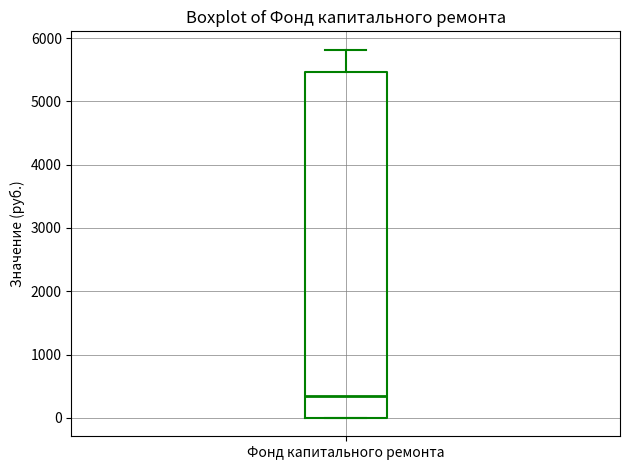

Read this box plot against the y-axis: the position of the median line, the range covered by the box, and the ends of both whiskers. The values are not printed on the chart, so give them approximately, as read against the axis.

median 300, box 0 to 5500, whiskers 0 to 5800